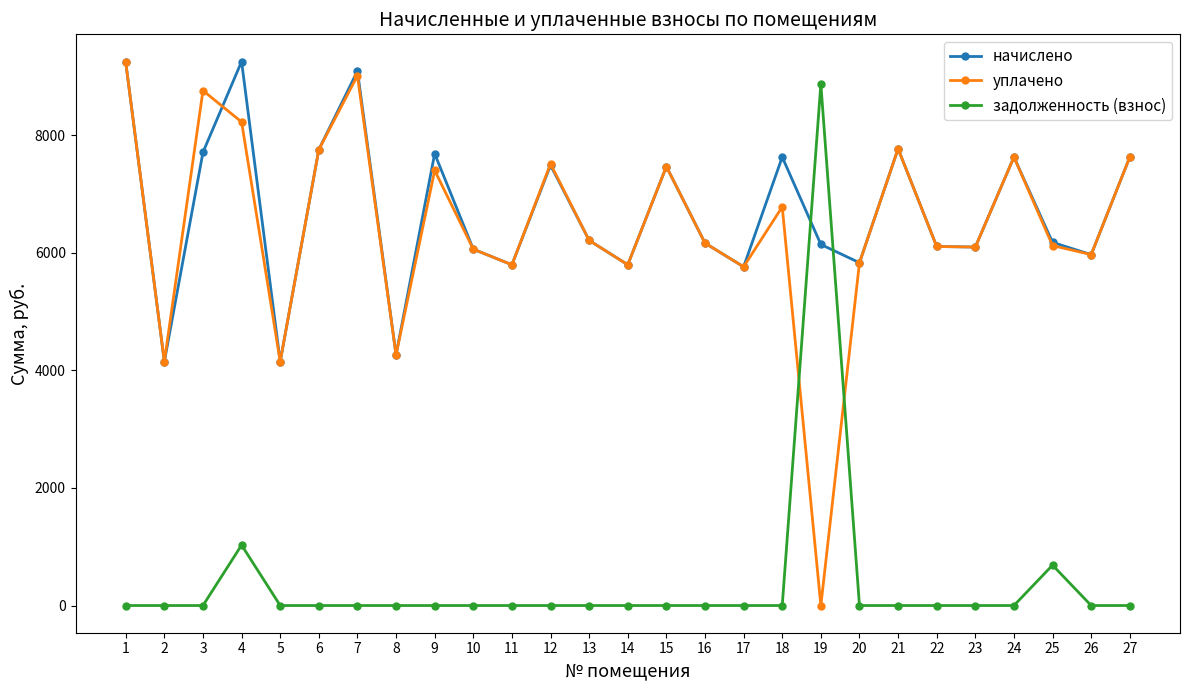

What is the average value of the уплачено series?

6430.1